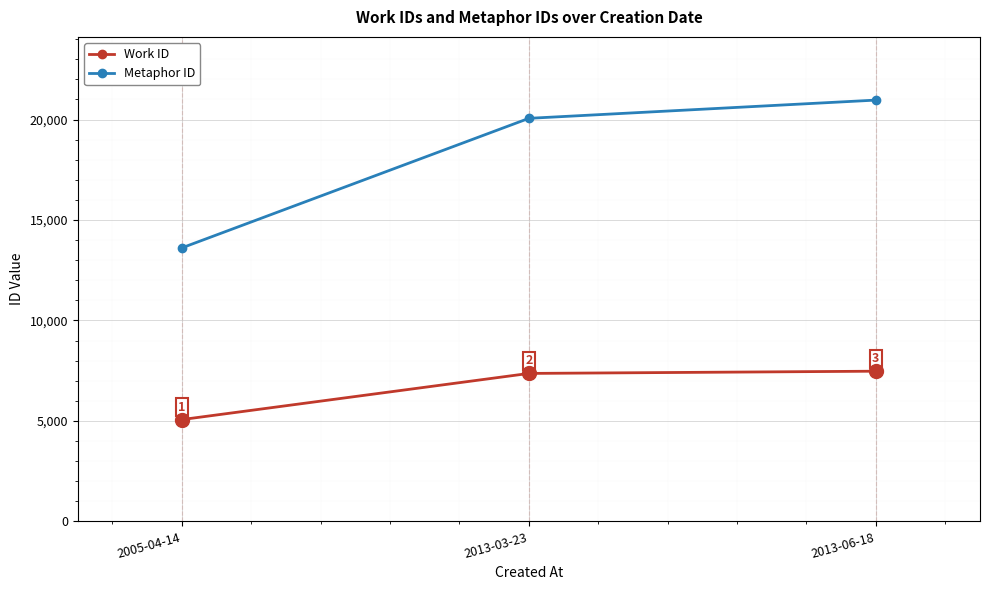

Reading left to right, extract all data points from this chart.

Work ID: 2005-04-14=5068	2013-03-23=7365	2013-06-18=7476
Metaphor ID: 2005-04-14=13614	2013-03-23=20061	2013-06-18=20969